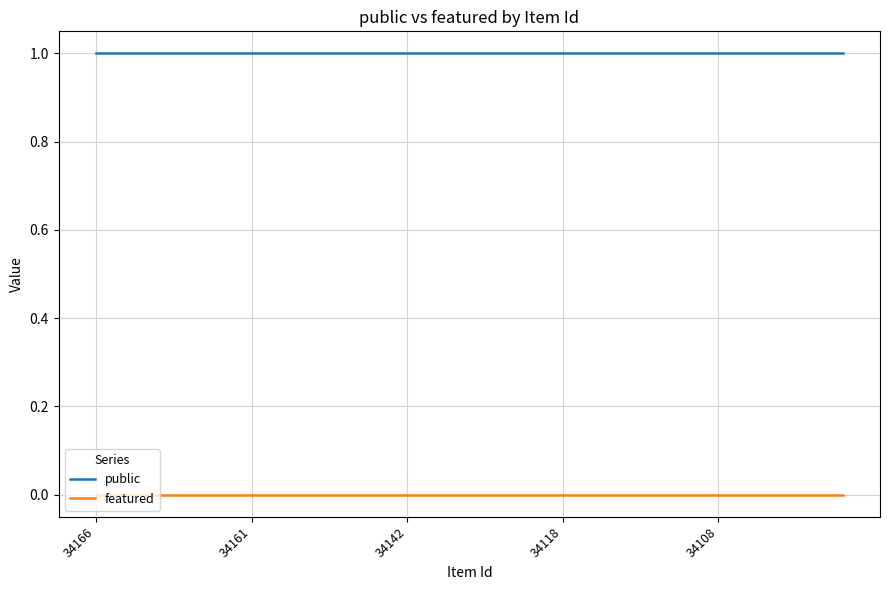

Which series has the largest total across all categories?

public